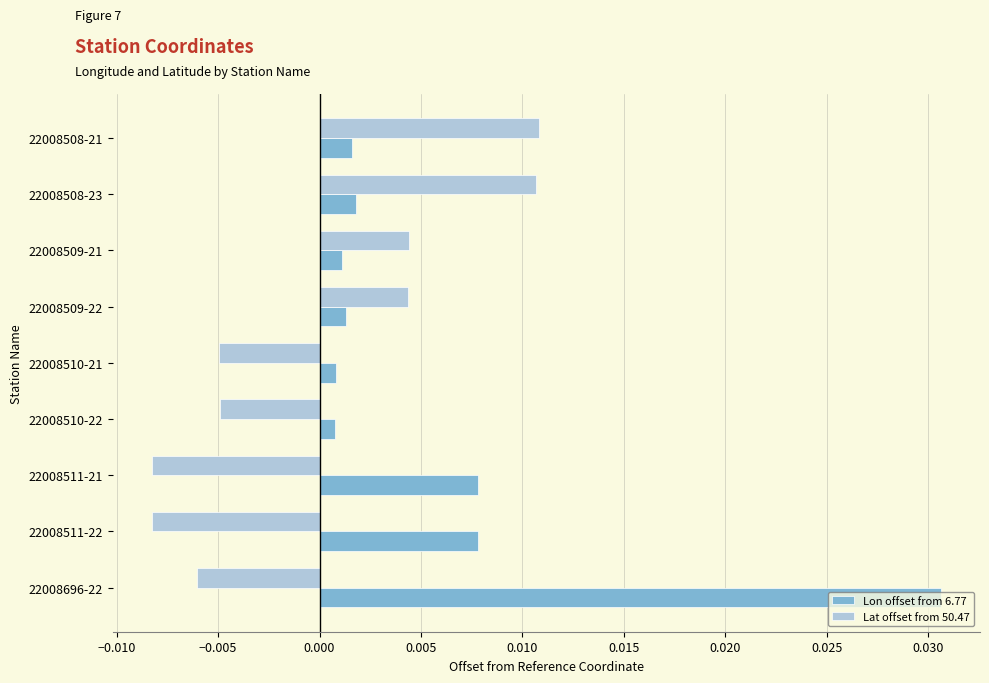

What are all the series names shown in the legend?

Lon offset from 6.77, Lat offset from 50.47